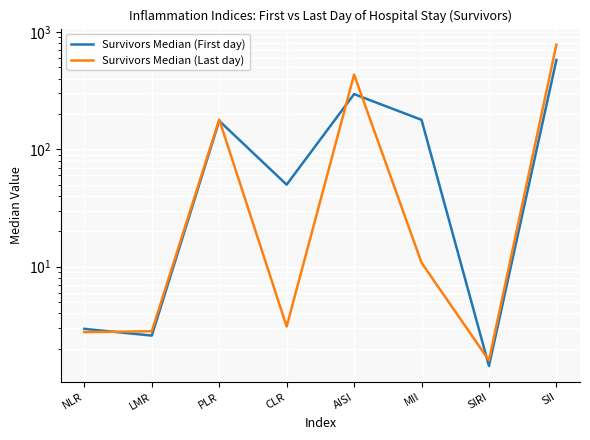

How many intersections are there between Survivors Median (First day) and Survivors Median (Last day)?

5